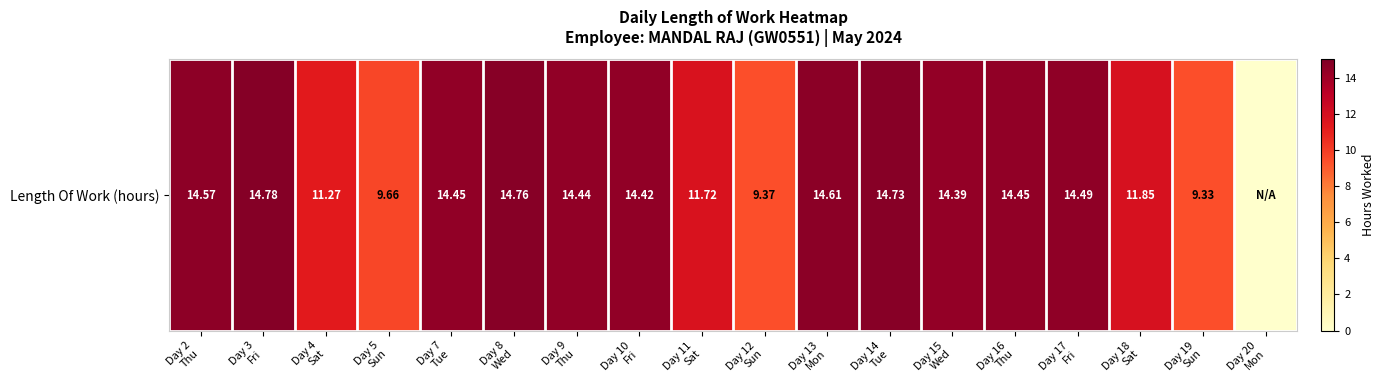

What is the greatest value displayed?

14.8